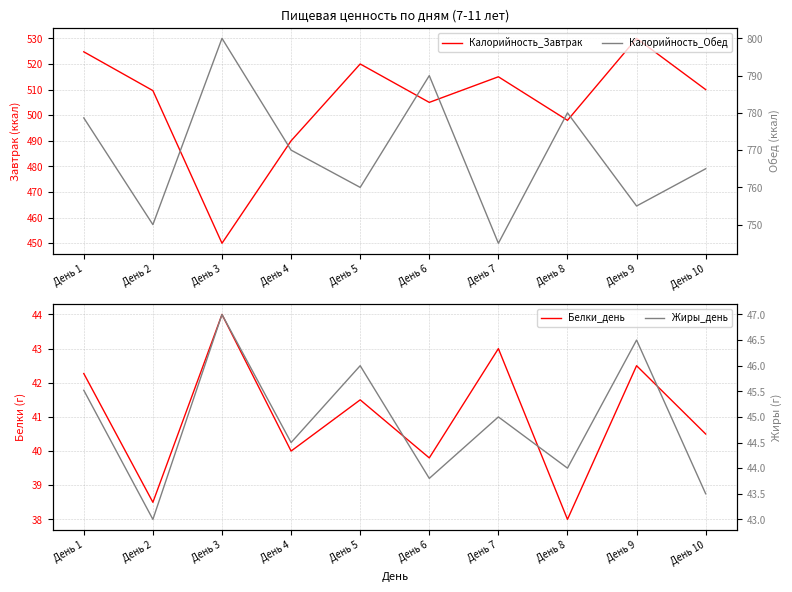

At which category does the chart reach its peak across all series?

День 3